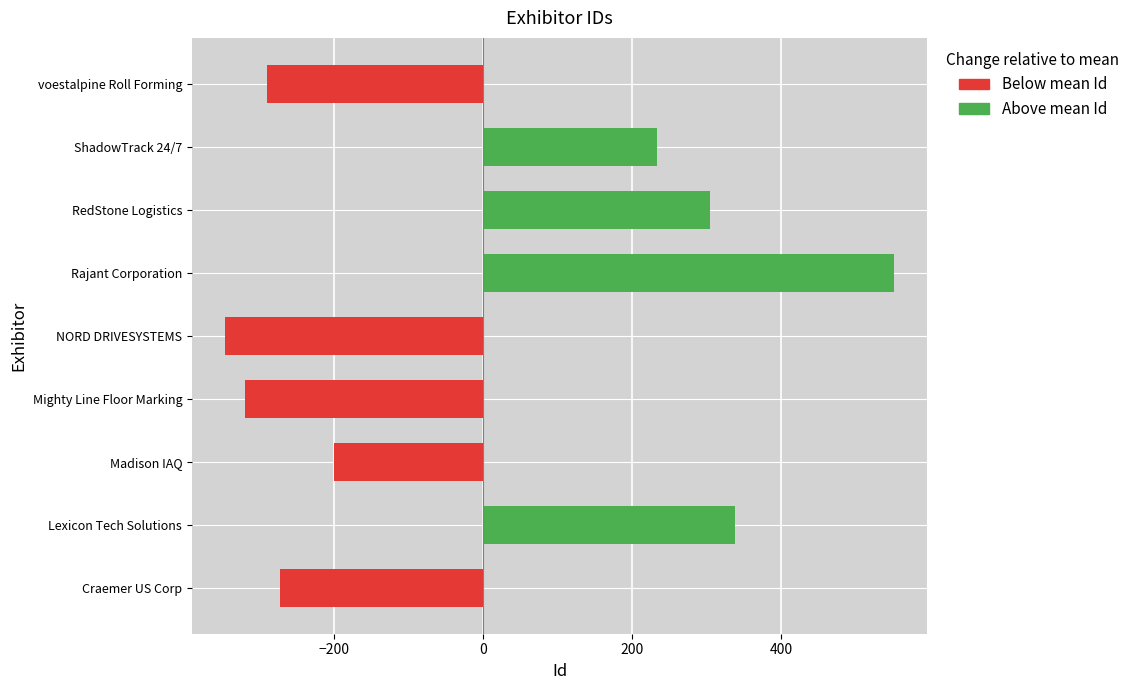

Which label corresponds to the smallest value in the chart?

NORD DRIVESYSTEMS